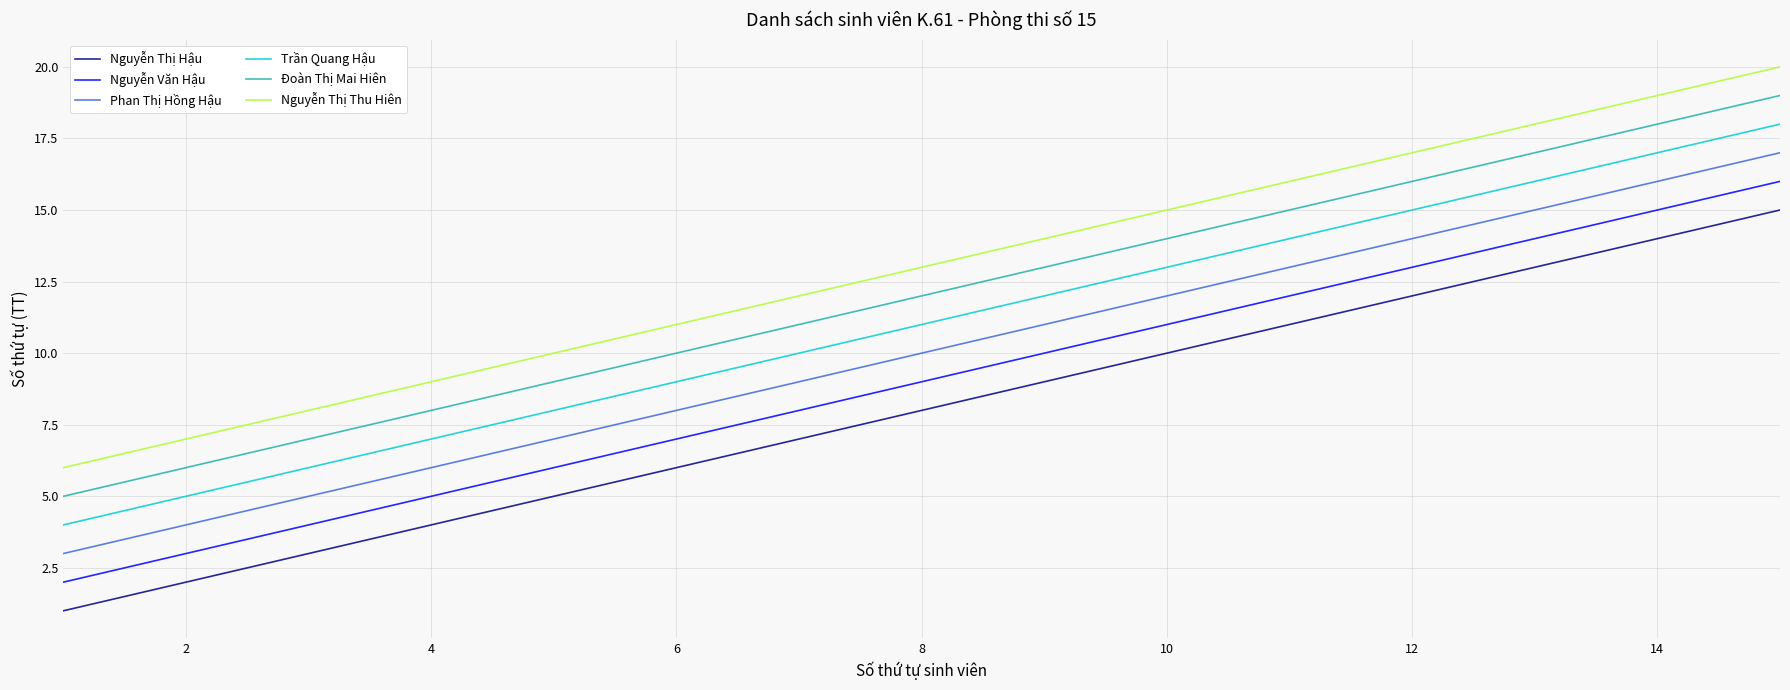

Count the number of data series in this chart.

6